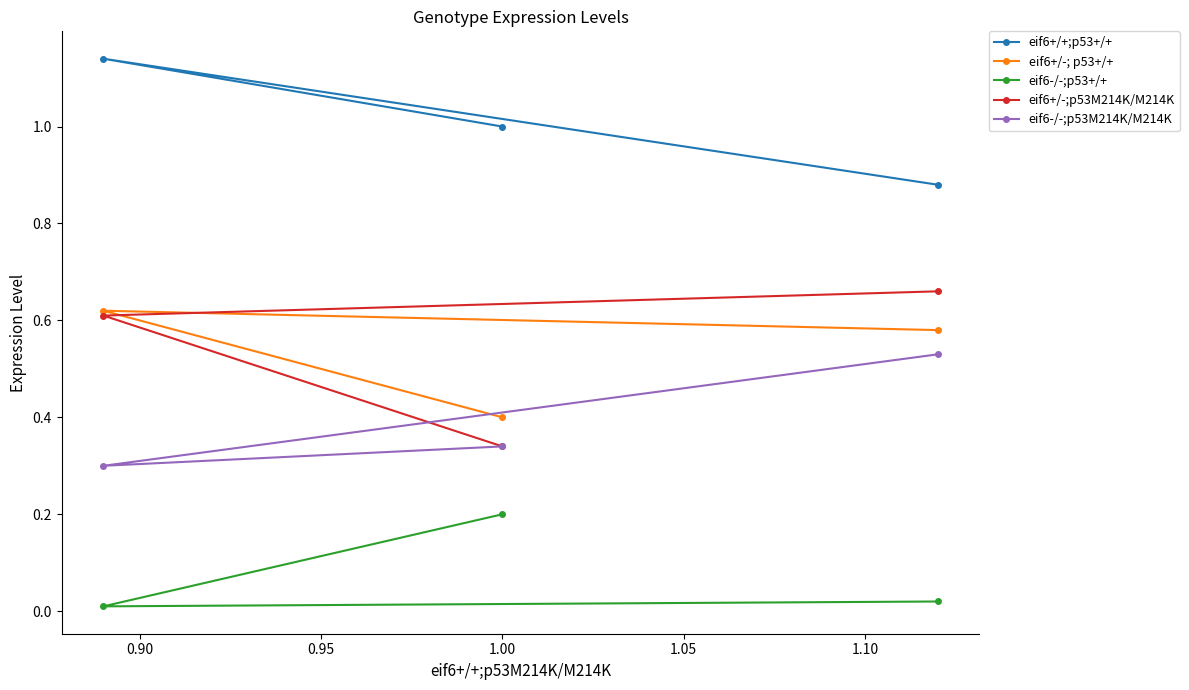

How many eif6-/-;p53M214K/M214K values are between 0 and 1?

3